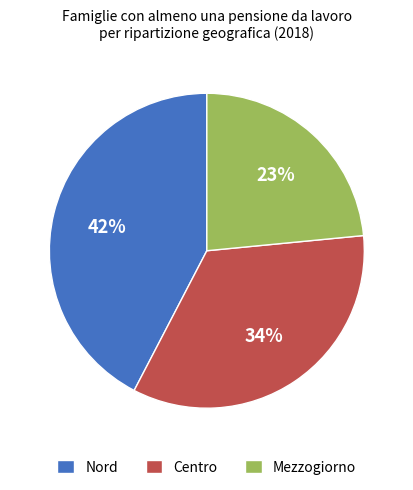

Is there a majority slice in this chart?

No